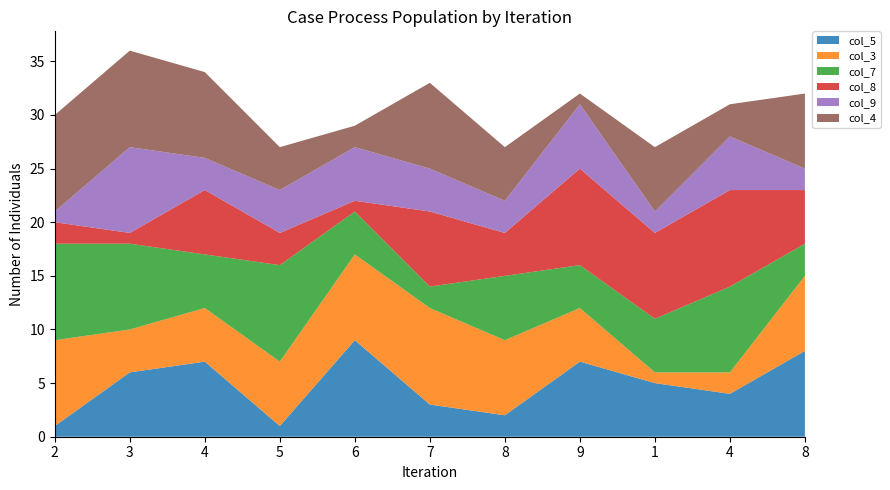

Reading left to right, transcribe all the data shown in this chart.

col_5: 2=1	3=6	4=7	5=1	6=9	7=3	8=2	9=7	1=5	4=4	8=8
col_3: 2=8	3=4	4=5	5=6	6=8	7=9	8=7	9=5	1=1	4=2	8=7
col_7: 2=9	3=8	4=5	5=9	6=4	7=2	8=6	9=4	1=5	4=8	8=3
col_8: 2=2	3=1	4=6	5=3	6=1	7=7	8=4	9=9	1=8	4=9	8=5
col_9: 2=1	3=8	4=3	5=4	6=5	7=4	8=3	9=6	1=2	4=5	8=2
col_4: 2=9	3=9	4=8	5=4	6=2	7=8	8=5	9=1	1=6	4=3	8=7